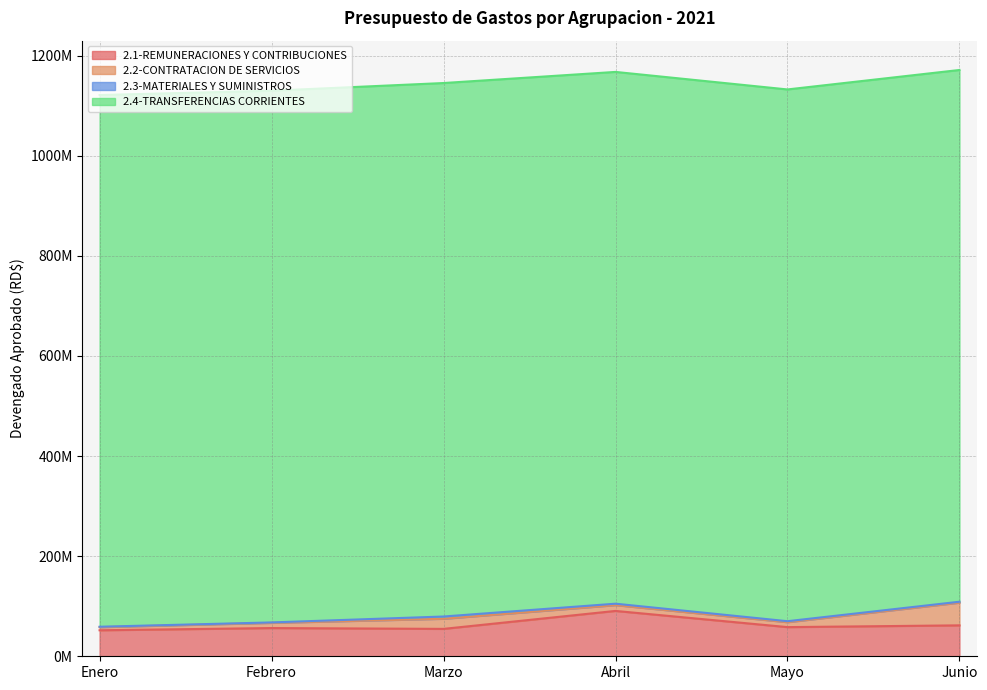

What is the spread (max minus min) of values at Abril?

1059511464.8